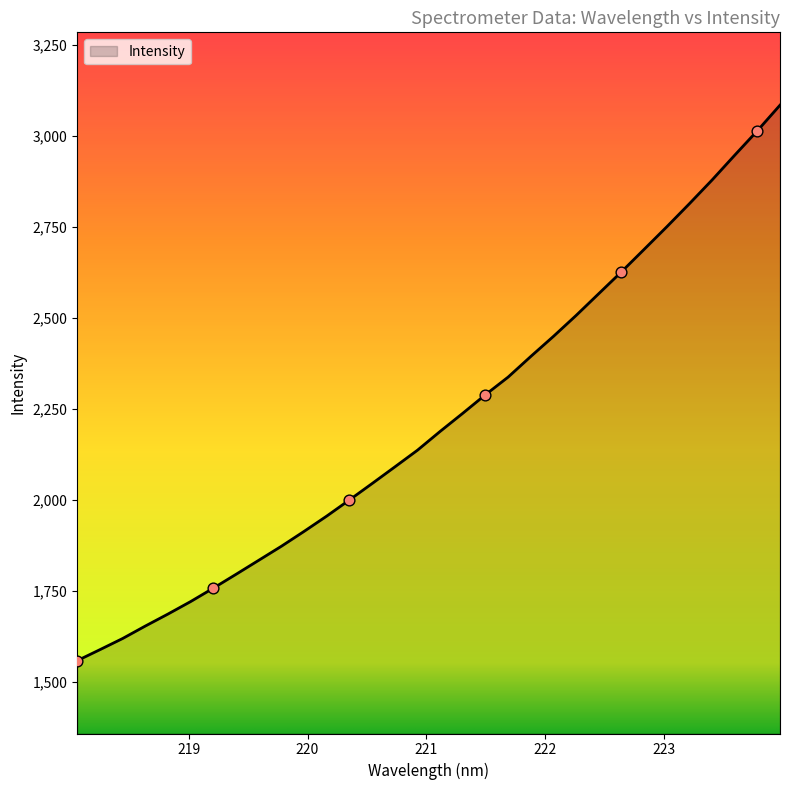

What is the difference between the maximum and minimum values?

1525.7